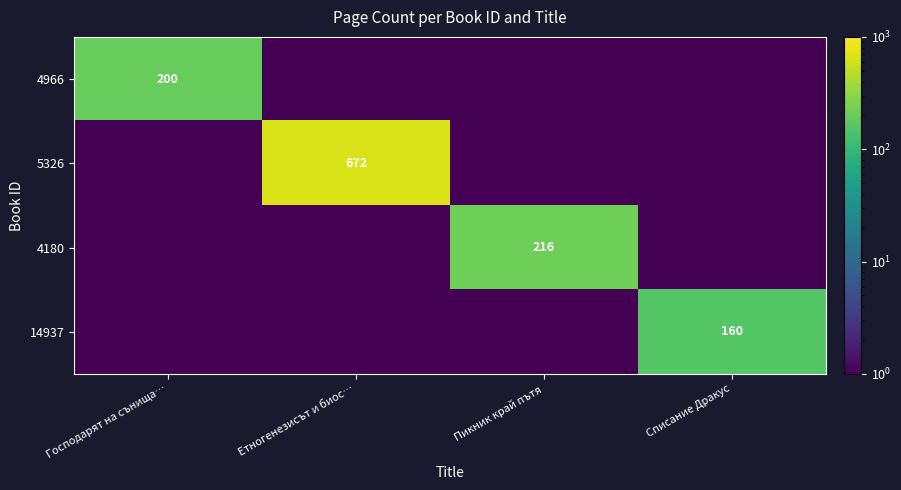

The 5326 series shows 1096.2 at Етногенезисът и биос…. True or false?

False